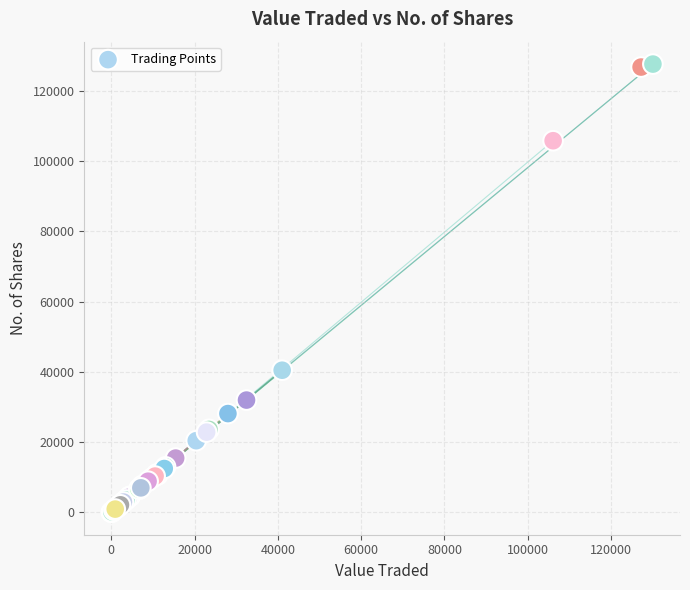

What Y value in the scatter plot is closest to 63836?

40478